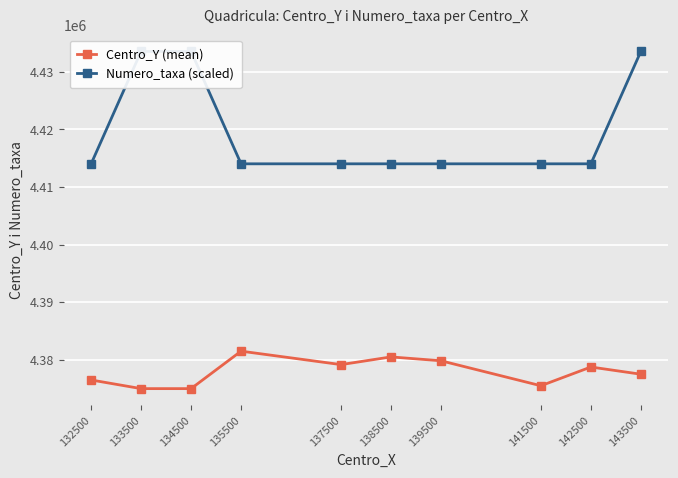

What is the average value of the Centro_Y (mean) series?

4377925.0